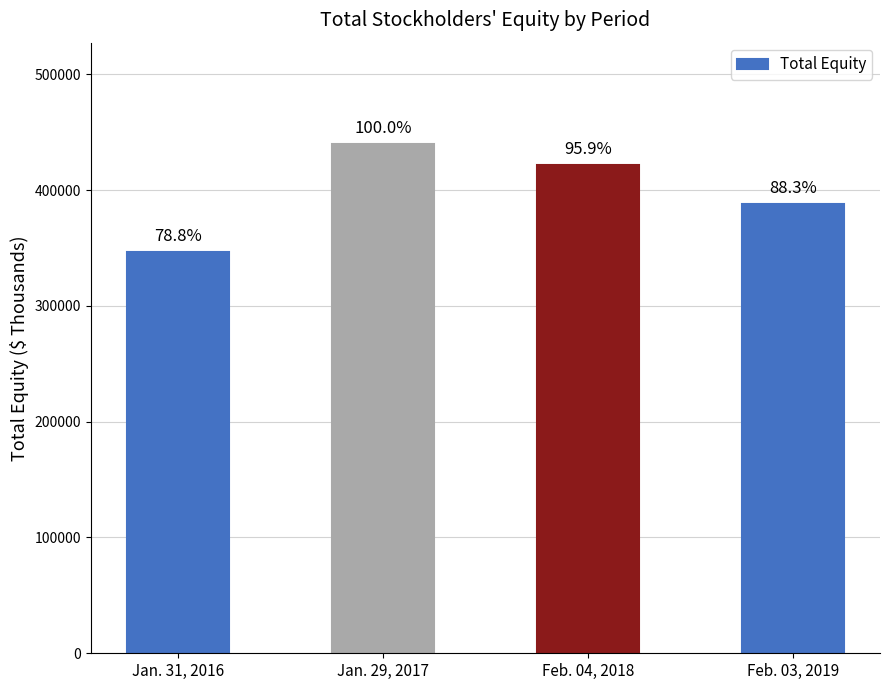

How many bars are there in total?

4